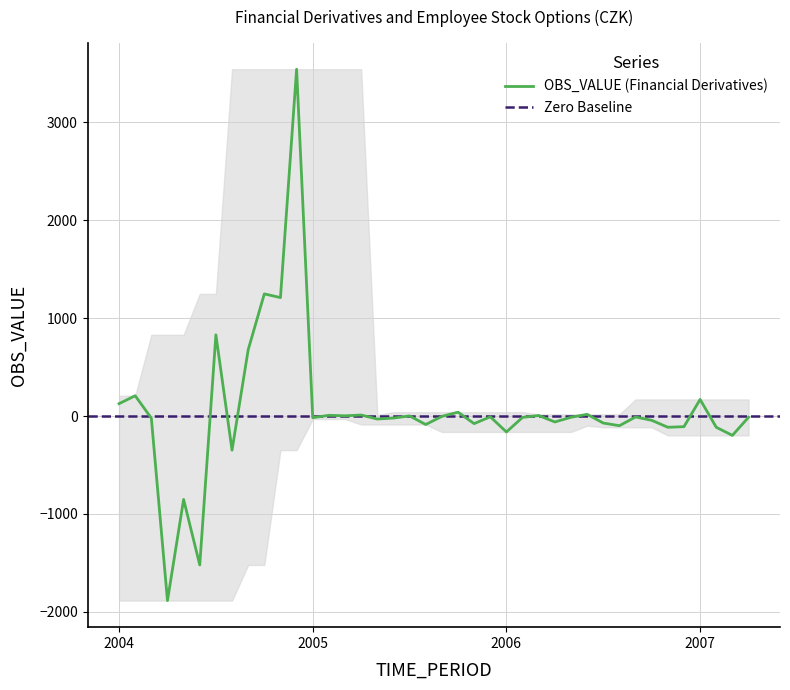

What is the maximum value for OBS_VALUE (Financial Derivatives)?

3541